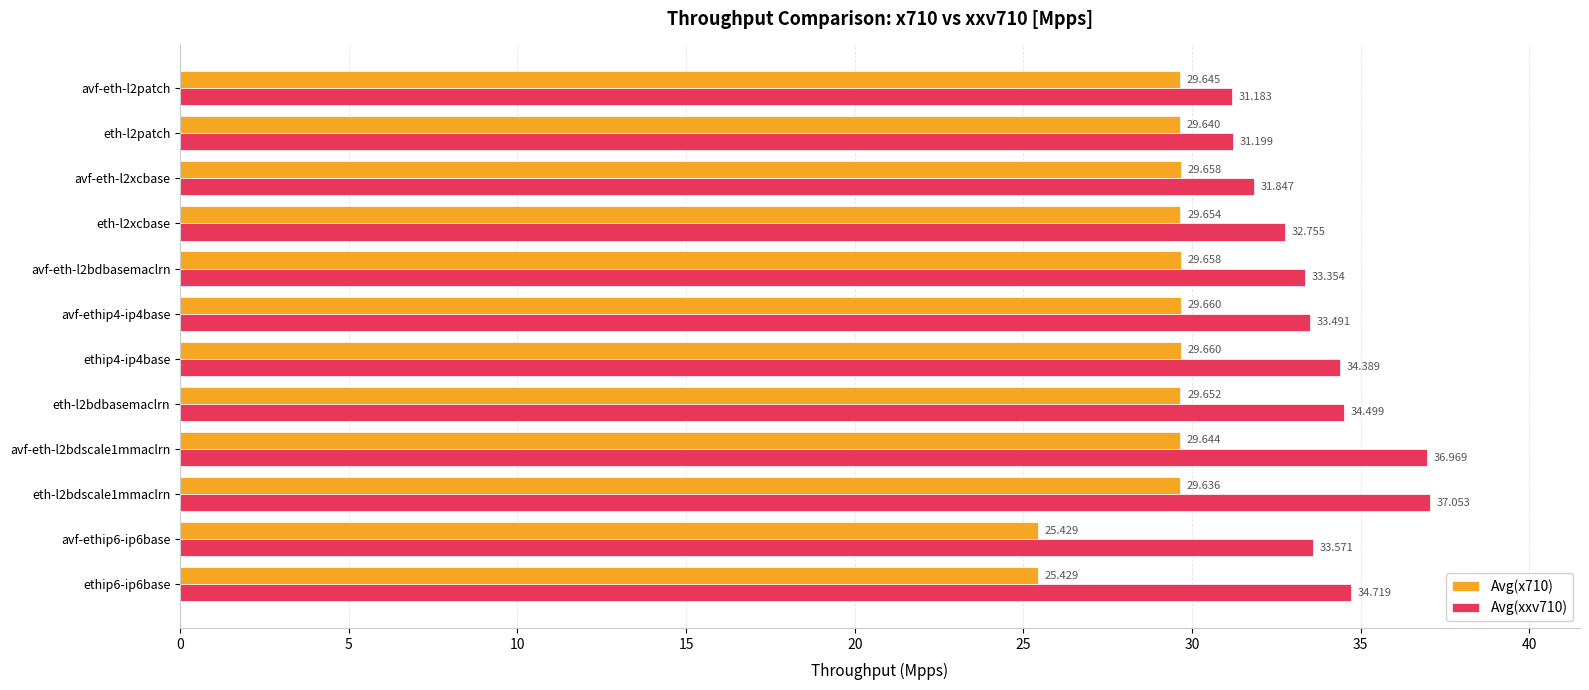

Is the value of Avg(x710) at avf-ethip4-ip4base greater than the value of Avg(xxv710) at eth-l2bdscale1mmaclrn?

No